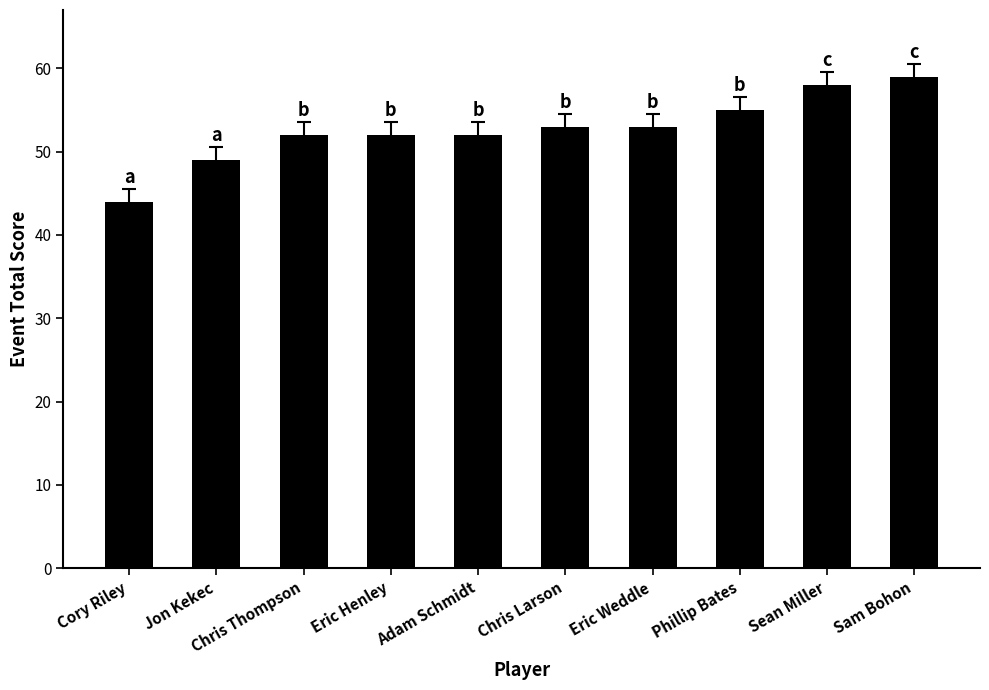

What is the difference between the second highest and second lowest values?

9